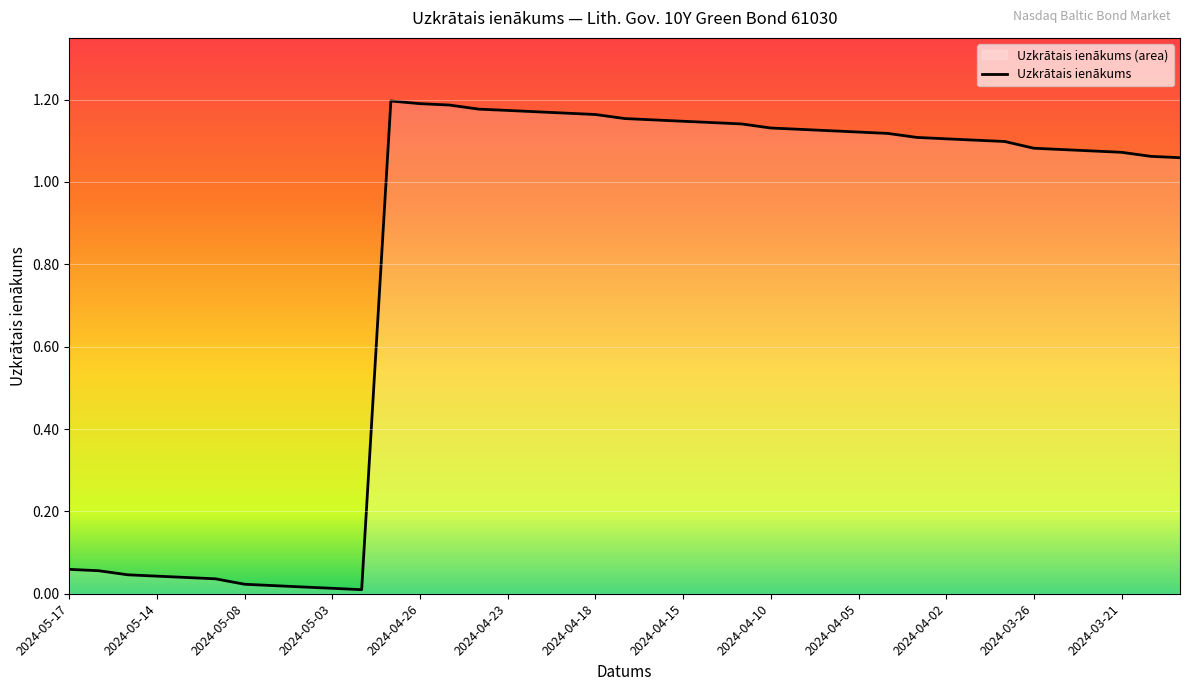

The value at 2024-05-03 is 0.0. True or false?

True